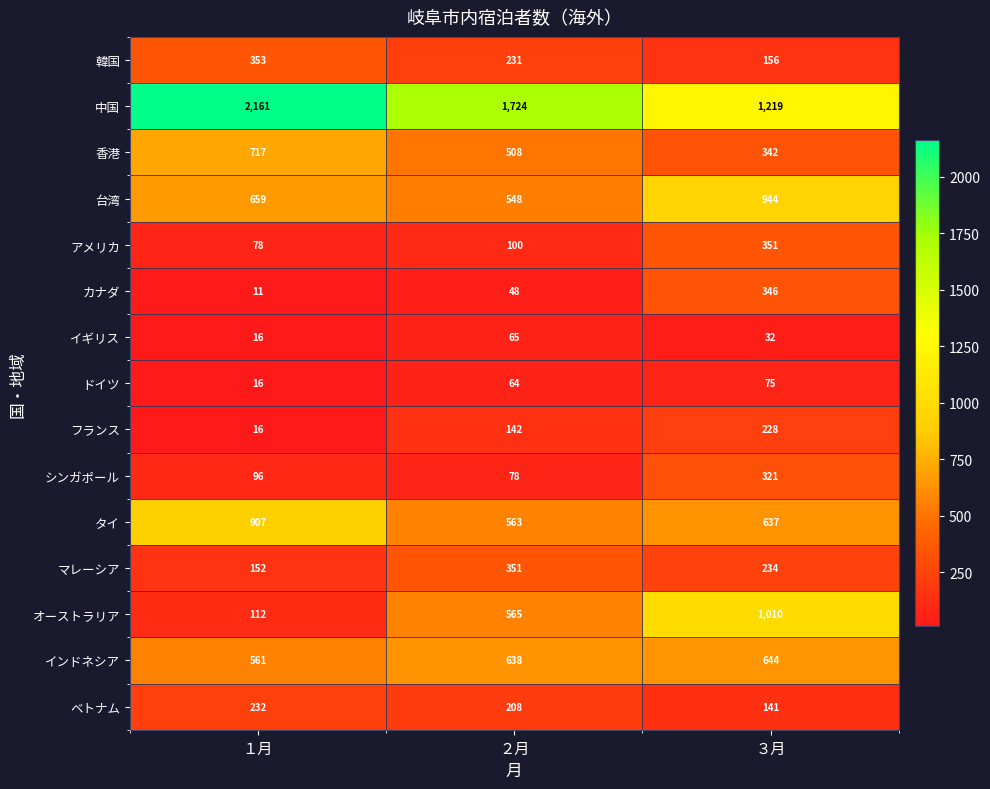

List the labels in order of 香港 value, smallest first.

３月, ２月, １月